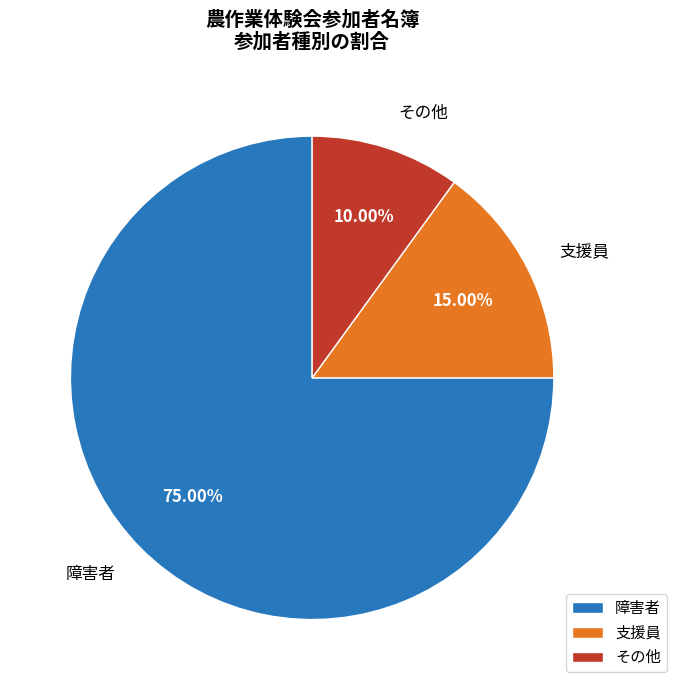

To the nearest percent, what is the average slice percentage?

33%